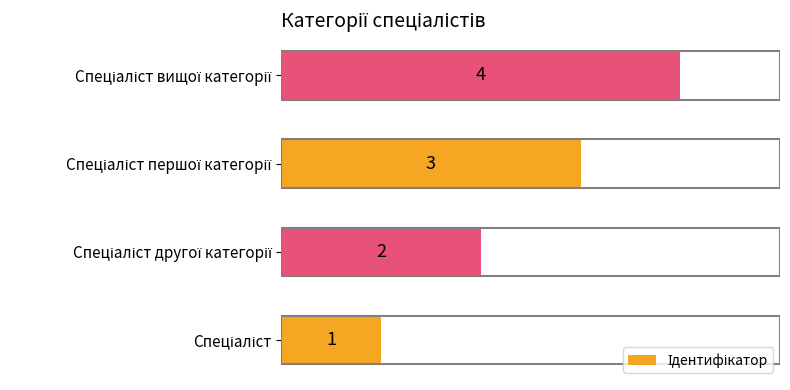

What is the difference between the second highest and second lowest values?

1